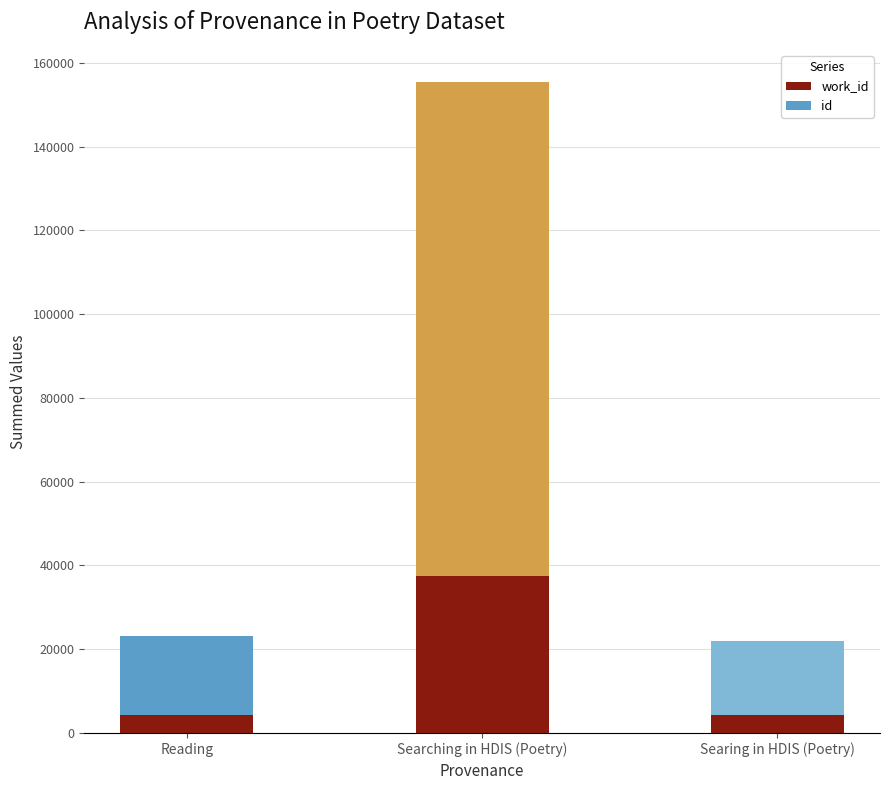

Which series has the widest spread of values?

id